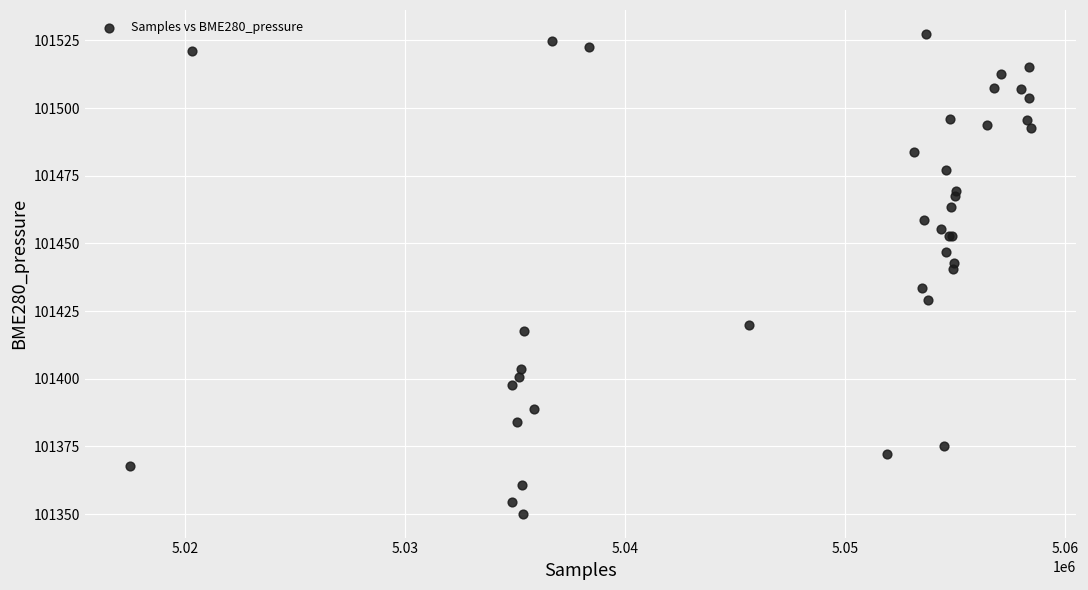

What Y value in the scatter plot is closest to 101438?

101440.4